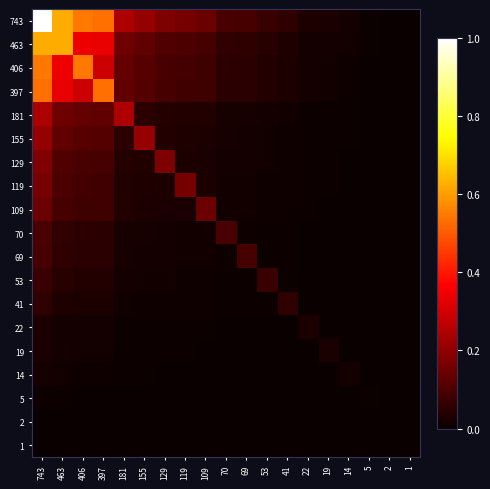

Reading right to left, list all the values displayed in this chart.

743: 1=0.0	2=0.0	5=0.0	14=0.0	19=0.0	22=0.0	41=0.1	53=0.1	69=0.1	70=0.1	109=0.1	119=0.2	129=0.2	155=0.2	181=0.2	397=0.5	406=0.5	463=0.6	743=1.0
463: 1=0.0	2=0.0	5=0.0	14=0.0	19=0.0	22=0.0	41=0.0	53=0.0	69=0.1	70=0.1	109=0.1	119=0.1	129=0.1	155=0.1	181=0.2	397=0.3	406=0.3	463=0.6	743=0.6
406: 1=0.0	2=0.0	5=0.0	14=0.0	19=0.0	22=0.0	41=0.0	53=0.0	69=0.1	70=0.1	109=0.1	119=0.1	129=0.1	155=0.1	181=0.1	397=0.3	406=0.5	463=0.3	743=0.5
397: 1=0.0	2=0.0	5=0.0	14=0.0	19=0.0	22=0.0	41=0.0	53=0.0	69=0.0	70=0.1	109=0.1	119=0.1	129=0.1	155=0.1	181=0.1	397=0.5	406=0.3	463=0.3	743=0.5
181: 1=0.0	2=0.0	5=0.0	14=0.0	19=0.0	22=0.0	41=0.0	53=0.0	69=0.0	70=0.0	109=0.0	119=0.0	129=0.0	155=0.1	181=0.2	397=0.1	406=0.1	463=0.2	743=0.2
155: 1=0.0	2=0.0	5=0.0	14=0.0	19=0.0	22=0.0	41=0.0	53=0.0	69=0.0	70=0.0	109=0.0	119=0.0	129=0.0	155=0.2	181=0.1	397=0.1	406=0.1	463=0.1	743=0.2
129: 1=0.0	2=0.0	5=0.0	14=0.0	19=0.0	22=0.0	41=0.0	53=0.0	69=0.0	70=0.0	109=0.0	119=0.0	129=0.2	155=0.0	181=0.0	397=0.1	406=0.1	463=0.1	743=0.2
119: 1=0.0	2=0.0	5=0.0	14=0.0	19=0.0	22=0.0	41=0.0	53=0.0	69=0.0	70=0.0	109=0.0	119=0.2	129=0.0	155=0.0	181=0.0	397=0.1	406=0.1	463=0.1	743=0.2
109: 1=0.0	2=0.0	5=0.0	14=0.0	19=0.0	22=0.0	41=0.0	53=0.0	69=0.0	70=0.0	109=0.1	119=0.0	129=0.0	155=0.0	181=0.0	397=0.1	406=0.1	463=0.1	743=0.1
70: 1=0.0	2=0.0	5=0.0	14=0.0	19=0.0	22=0.0	41=0.0	53=0.0	69=0.0	70=0.1	109=0.0	119=0.0	129=0.0	155=0.0	181=0.0	397=0.1	406=0.1	463=0.1	743=0.1
69: 1=0.0	2=0.0	5=0.0	14=0.0	19=0.0	22=0.0	41=0.0	53=0.0	69=0.1	70=0.0	109=0.0	119=0.0	129=0.0	155=0.0	181=0.0	397=0.0	406=0.1	463=0.1	743=0.1
53: 1=0.0	2=0.0	5=0.0	14=0.0	19=0.0	22=0.0	41=0.0	53=0.1	69=0.0	70=0.0	109=0.0	119=0.0	129=0.0	155=0.0	181=0.0	397=0.0	406=0.0	463=0.0	743=0.1
41: 1=0.0	2=0.0	5=0.0	14=0.0	19=0.0	22=0.0	41=0.1	53=0.0	69=0.0	70=0.0	109=0.0	119=0.0	129=0.0	155=0.0	181=0.0	397=0.0	406=0.0	463=0.0	743=0.1
22: 1=0.0	2=0.0	5=0.0	14=0.0	19=0.0	22=0.0	41=0.0	53=0.0	69=0.0	70=0.0	109=0.0	119=0.0	129=0.0	155=0.0	181=0.0	397=0.0	406=0.0	463=0.0	743=0.0
19: 1=0.0	2=0.0	5=0.0	14=0.0	19=0.0	22=0.0	41=0.0	53=0.0	69=0.0	70=0.0	109=0.0	119=0.0	129=0.0	155=0.0	181=0.0	397=0.0	406=0.0	463=0.0	743=0.0
14: 1=0.0	2=0.0	5=0.0	14=0.0	19=0.0	22=0.0	41=0.0	53=0.0	69=0.0	70=0.0	109=0.0	119=0.0	129=0.0	155=0.0	181=0.0	397=0.0	406=0.0	463=0.0	743=0.0
5: 1=0.0	2=0.0	5=0.0	14=0.0	19=0.0	22=0.0	41=0.0	53=0.0	69=0.0	70=0.0	109=0.0	119=0.0	129=0.0	155=0.0	181=0.0	397=0.0	406=0.0	463=0.0	743=0.0
2: 1=0.0	2=0.0	5=0.0	14=0.0	19=0.0	22=0.0	41=0.0	53=0.0	69=0.0	70=0.0	109=0.0	119=0.0	129=0.0	155=0.0	181=0.0	397=0.0	406=0.0	463=0.0	743=0.0
1: 1=0.0	2=0.0	5=0.0	14=0.0	19=0.0	22=0.0	41=0.0	53=0.0	69=0.0	70=0.0	109=0.0	119=0.0	129=0.0	155=0.0	181=0.0	397=0.0	406=0.0	463=0.0	743=0.0